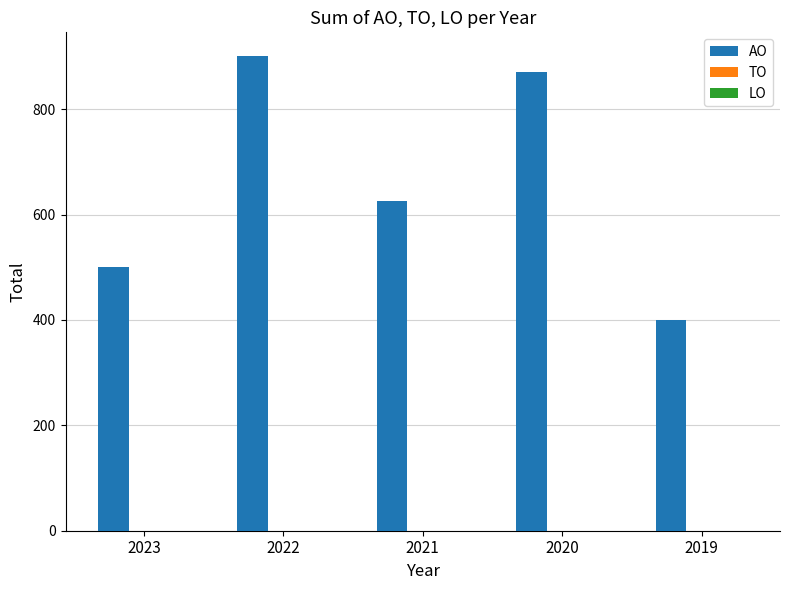

What is the minimum value shown in the chart?

400